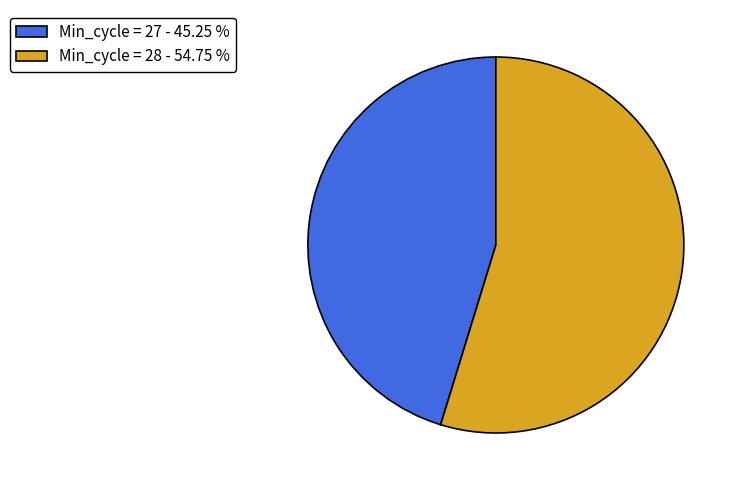

What is the ratio of the value at Min_cycle = 27 - 45.25 % to the value at Min_cycle = 28 - 54.75 %?

0.8